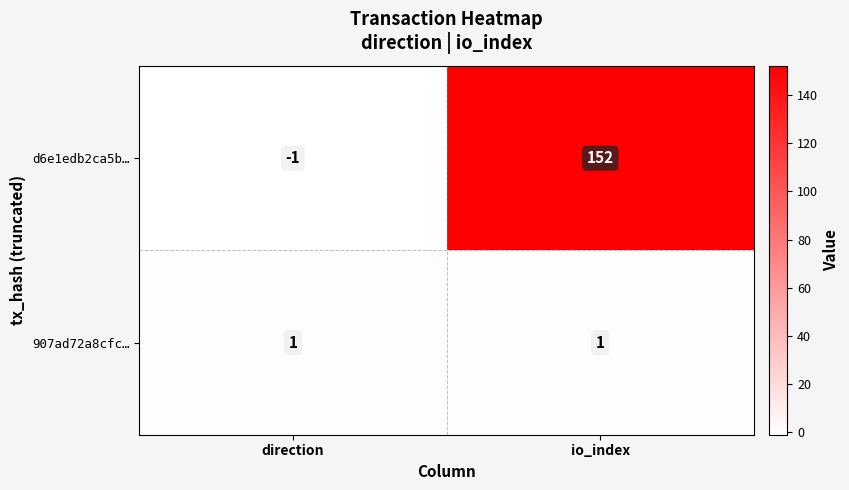

Which category has the lowest value across all series?

direction